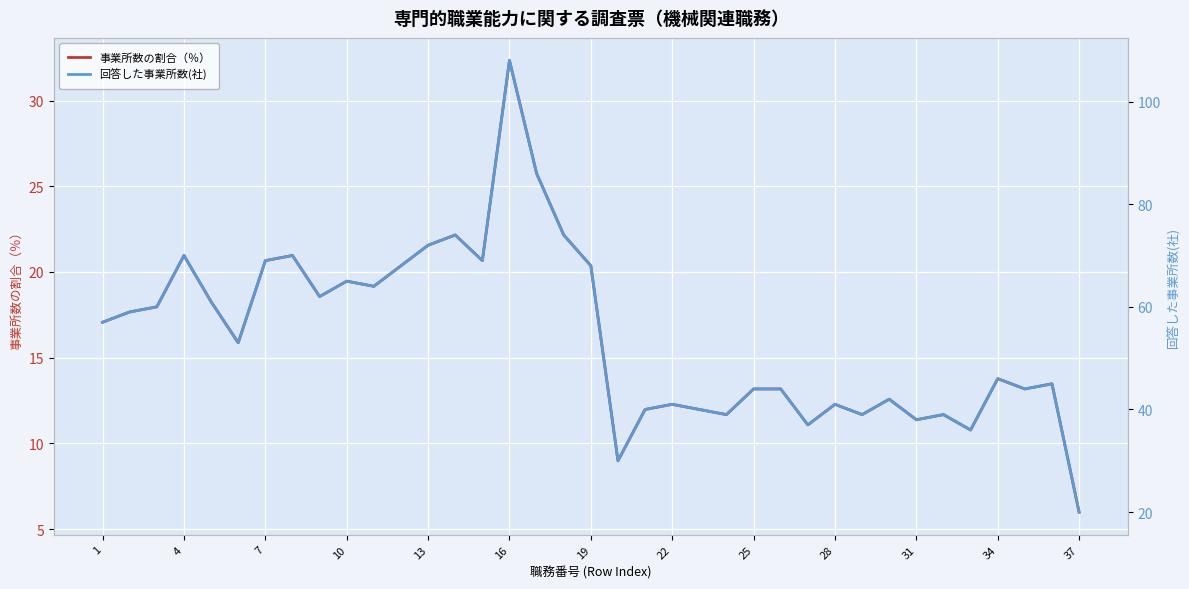

True or false: 回答した事業所数(社) and 事業所数の割合（％） intersect in this chart.

False